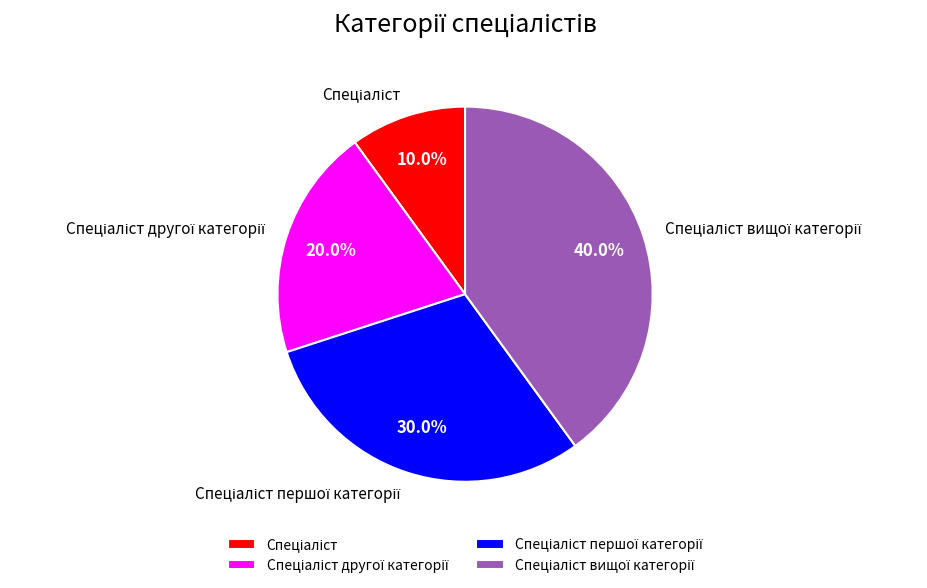

Is there any slice that represents more than half of the pie?

No